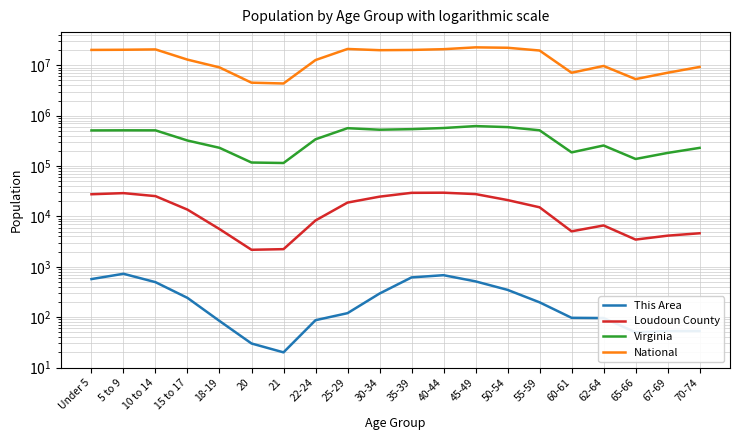

Reading right to left, list all the values displayed in this chart.

This Area: 53	53	50	96	97	197	348	513	681	615	294	120	87	20	30	84	241	495	726	570
Loudoun County: 4628	4146	3467	6613	5056	15167	21111	27741	29563	29390	24666	18817	8307	2238	2175	5608	13625	25273	28998	27538
Virginia: 229502	182148	138154	255740	186629	512595	592845	621155	568865	540063	526077	564342	339728	114918	117445	230008	320957	511246	511849	509625
National: 9278166	7115361	5319902	9704197	7113727	19664805	22298125	22708591	20890964	20179642	19962099	21101849	12712576	4354294	4519129	9086089	12954254	20677194	20348657	20201362